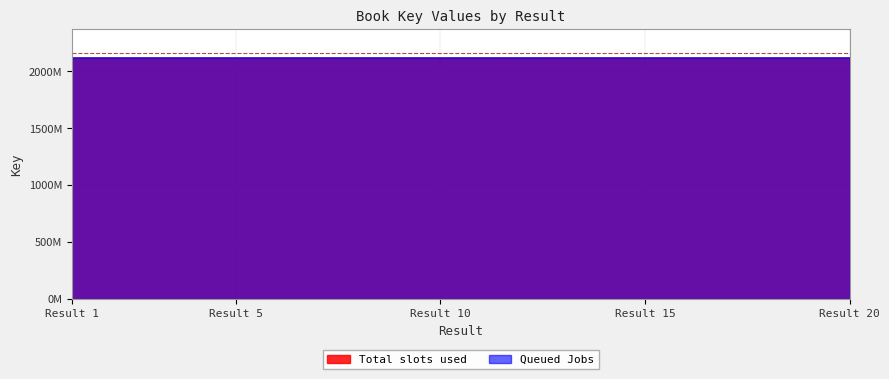

What is the value of the Queued Jobs point at the 7th from the left?

2117.8